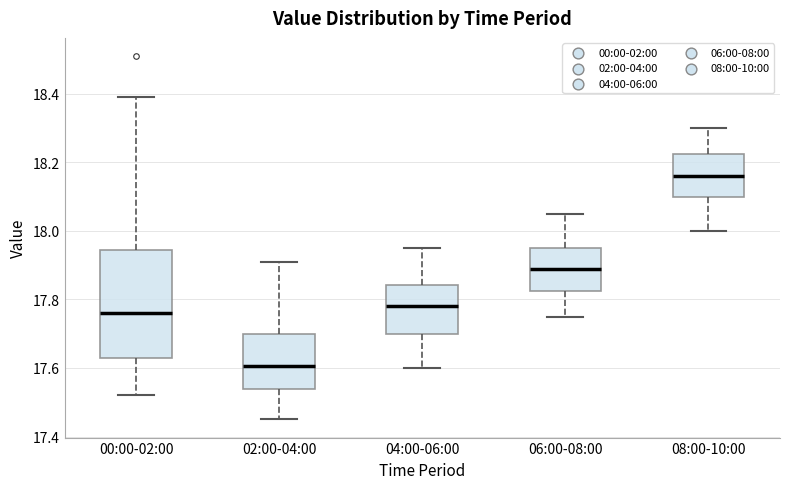

Where does the lower whisker of the box for 04:00-06:00 end on the y-axis? The values are not printed on the chart, so give them approximately, as read against the axis.

17.60